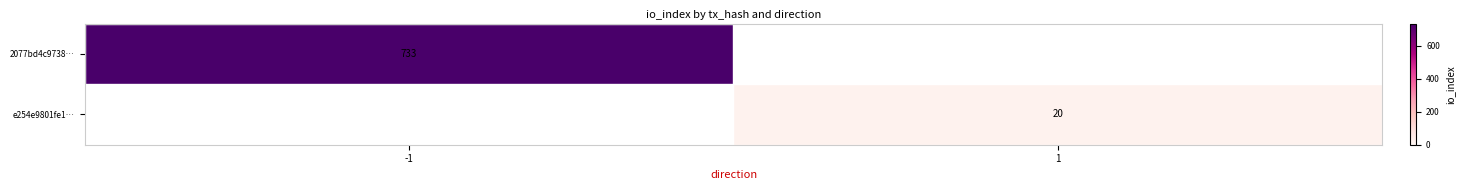

True or false: e254e9801fe1… has a value of 8 at 1.

False